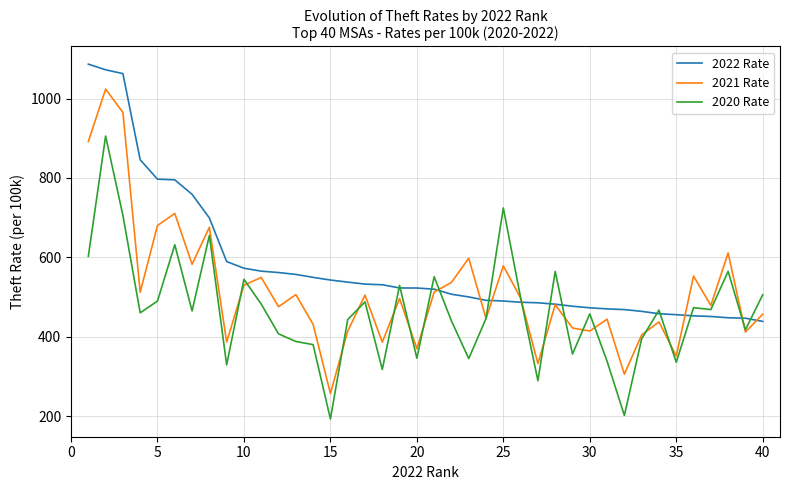

Rank the series by their average value, from lowest to highest.

2020 Rate, 2021 Rate, 2022 Rate